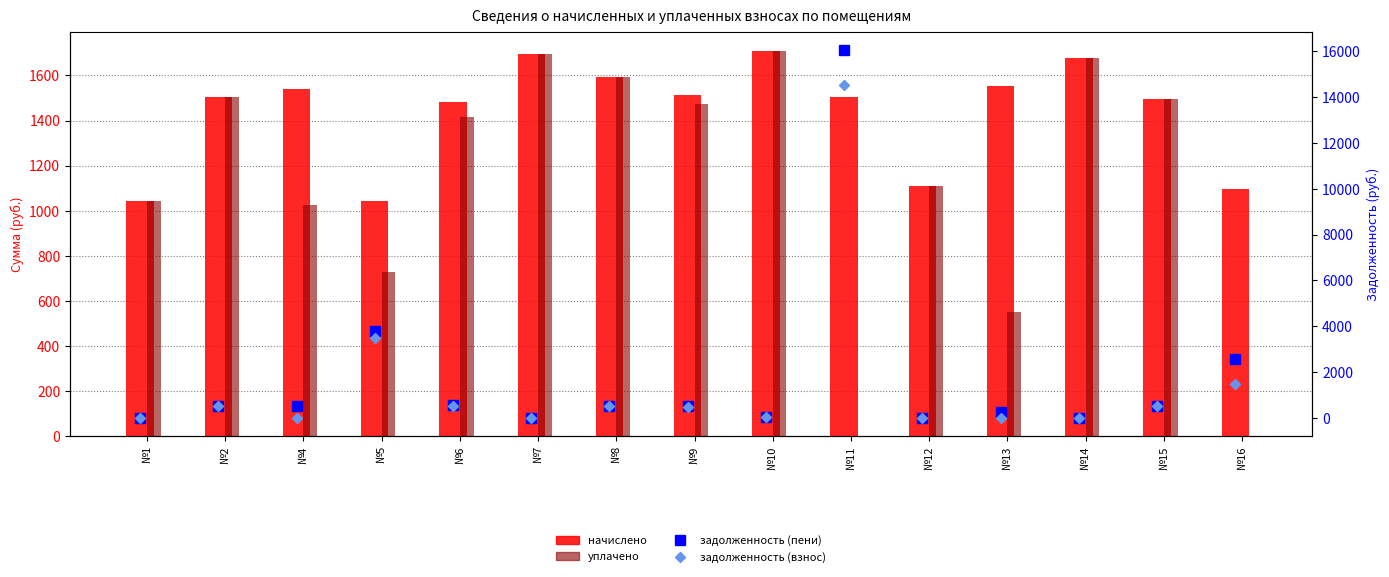

What is the total value across all series at №8?

4252.6